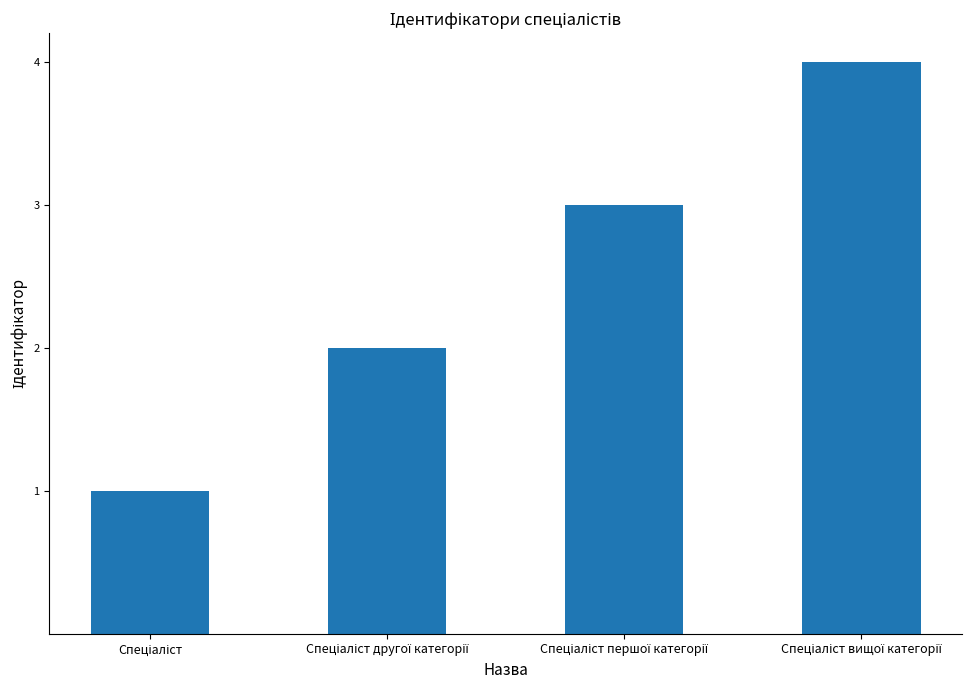

Reading left to right, transcribe all the data shown in this chart.

1	2	3	4